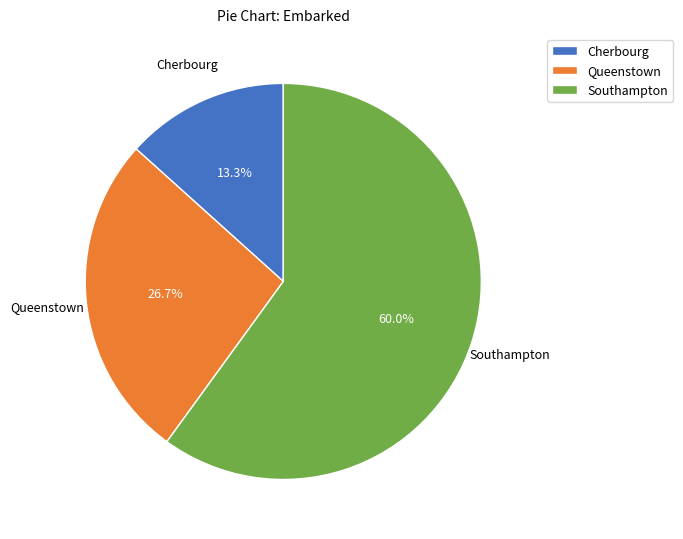

How many segments does this pie chart have?

3